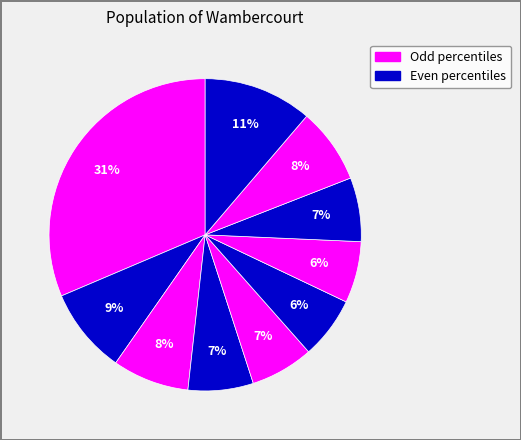

How many segments does this pie chart have?

10